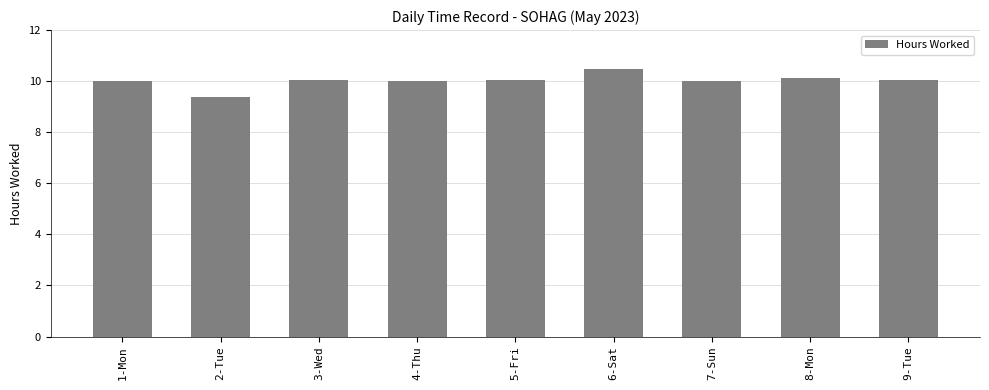

What is the greatest value displayed?

10.5